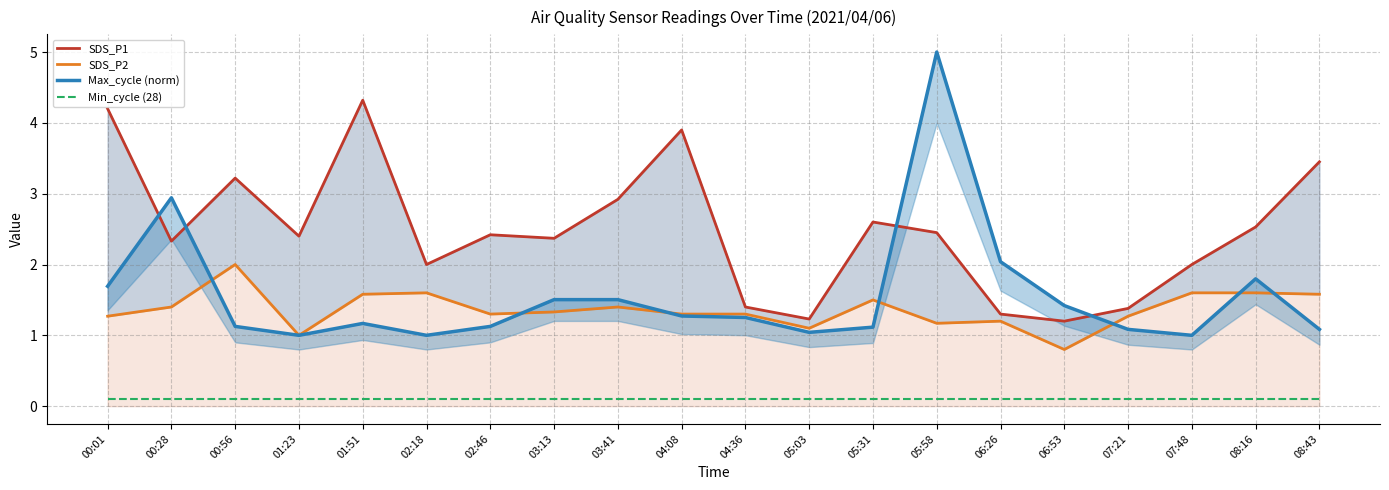

What is the sum of all SDS_P2 values?

27.3